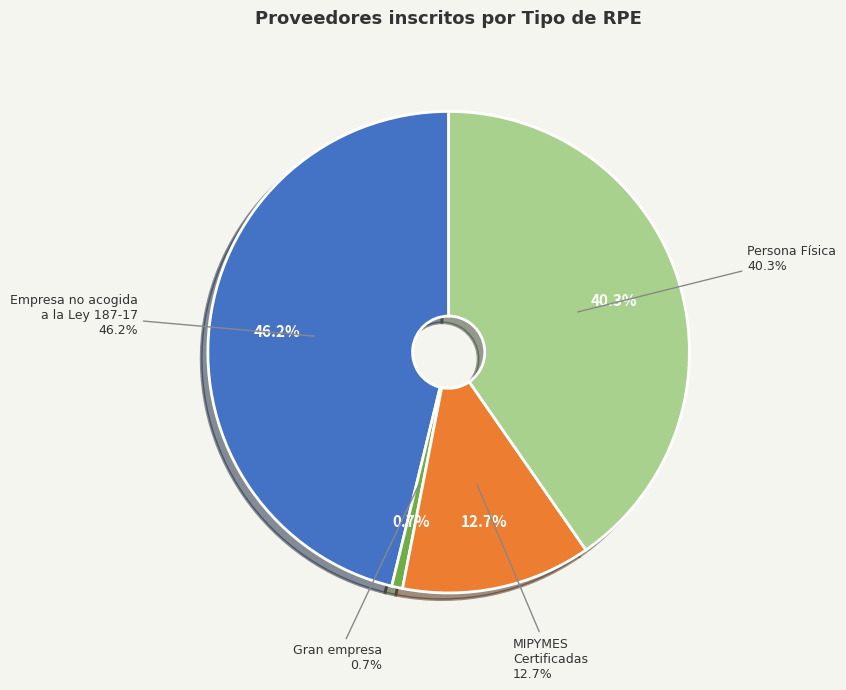

Combined, what portion of the pie is Gran empresa and Empresa no acogida
a la Ley 187-17?

46.9%